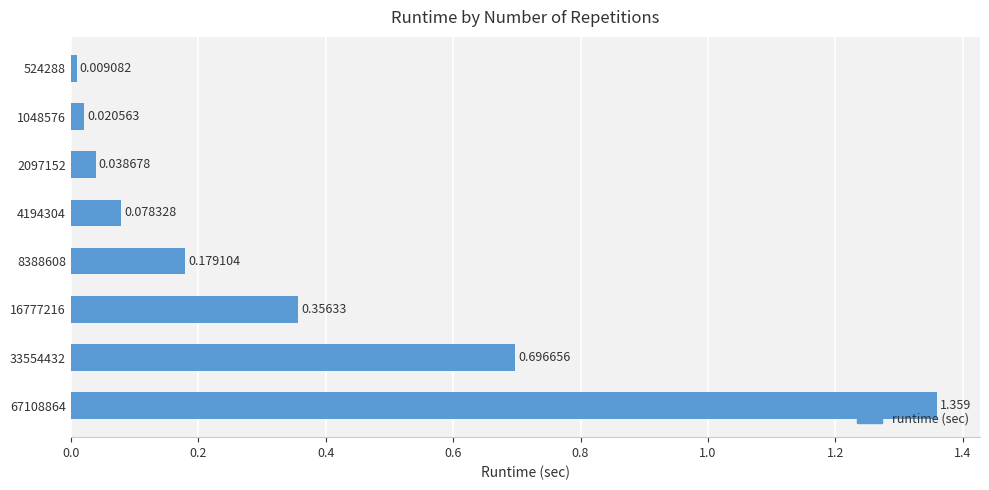

List the labels in order of value, largest first.

67108864, 33554432, 16777216, 8388608, 4194304, 2097152, 1048576, 524288